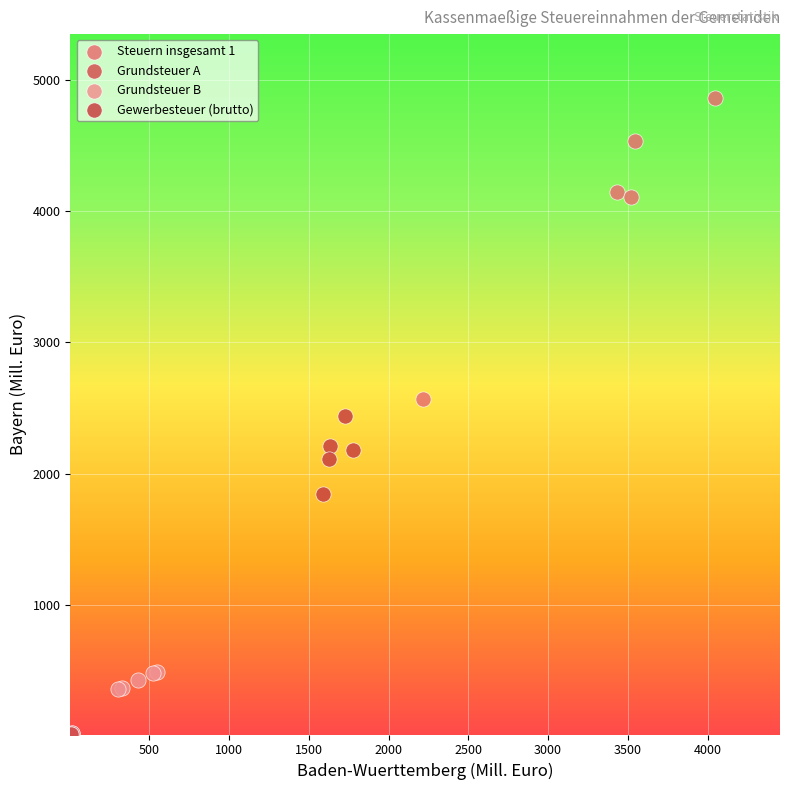

What are all the series names shown in the legend?

Steuern insgesamt 1, Grundsteuer A, Grundsteuer B, Gewerbesteuer (brutto)